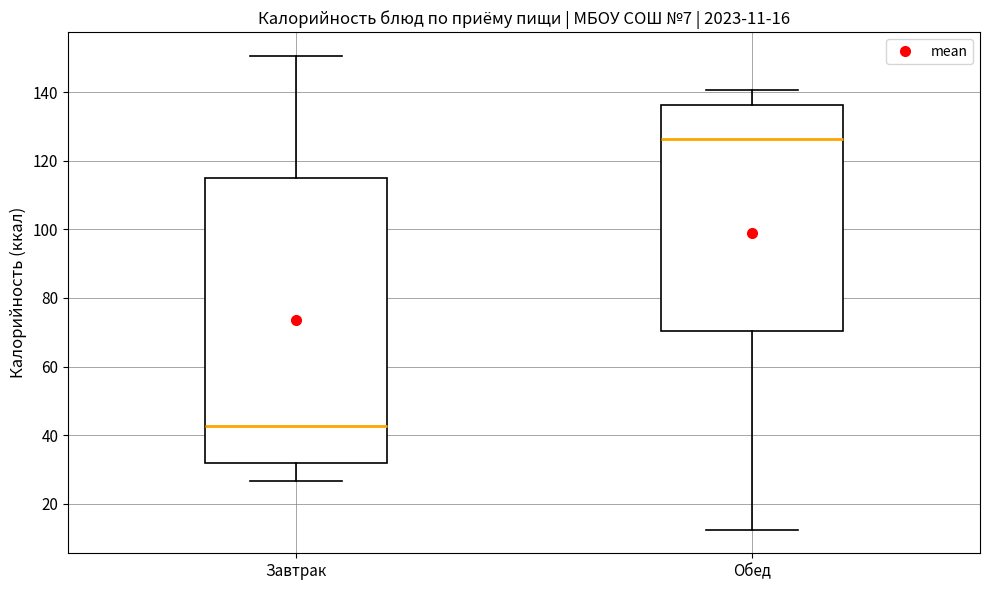

Comparing the boxes themselves (not the whiskers), which one is the tallest?

Завтрак